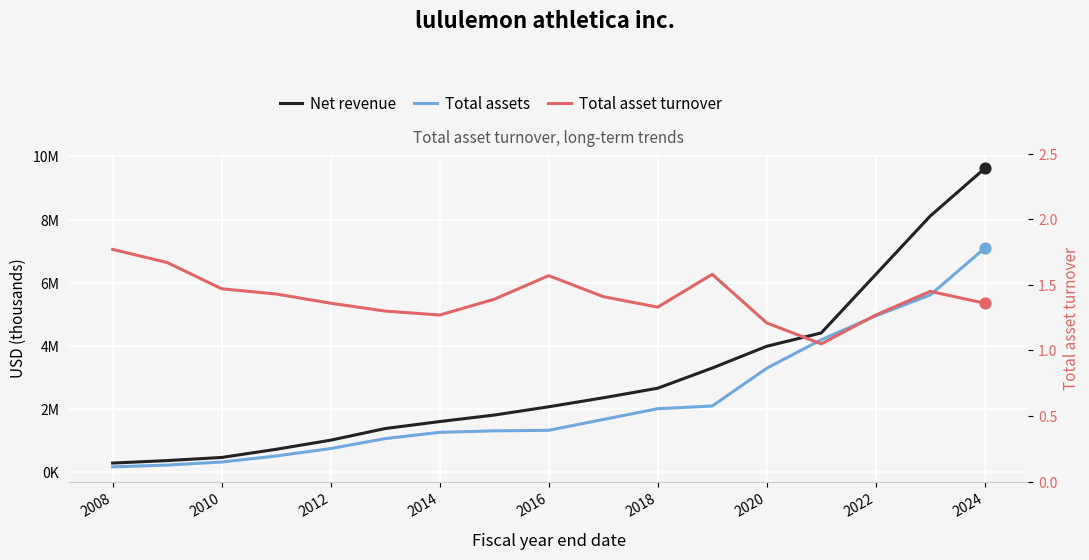

At how many categories does at least one series exceed 5408636?

3